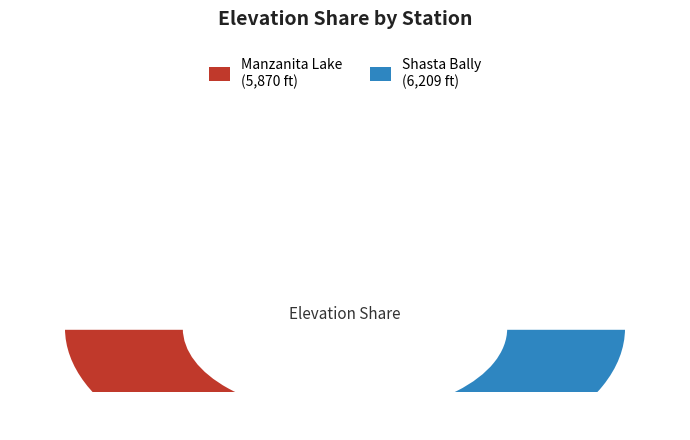

What is the ratio of the value at Manzanita Lake to the value at Shasta Bally?

0.9